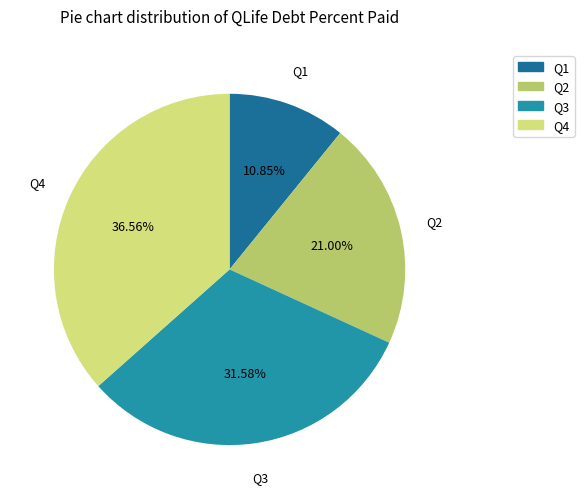

Does any single category account for the majority?

No